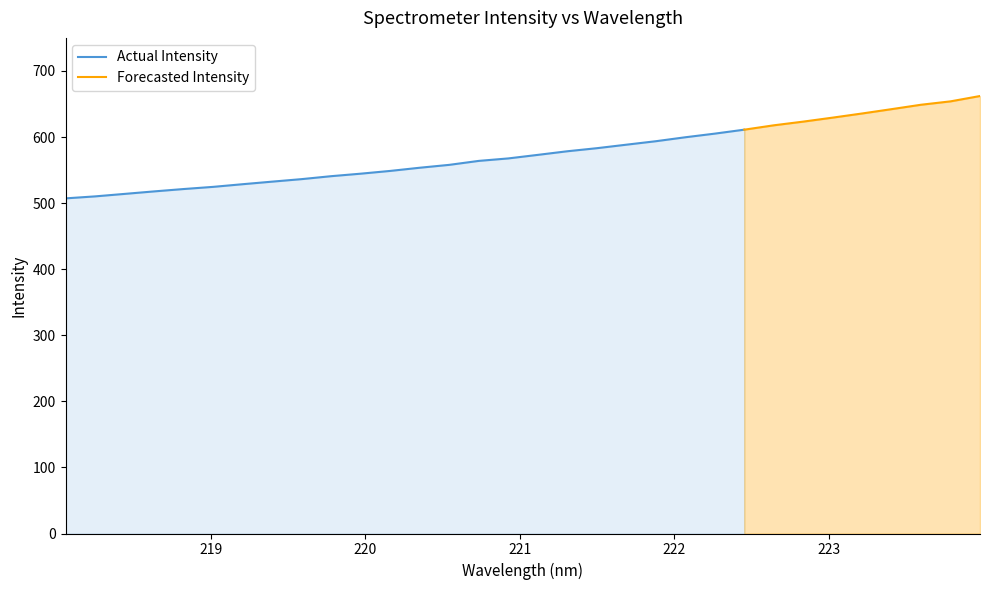

Reading right to left, what are all the values shown in this chart?

662.0	654.0	648.8	642.2	635.6	629.3	623.3	617.7	611.1	605.1	599.6	593.6	588.4	583.1	578.4	573.0	567.6	563.9	557.9	553.5	548.7	544.5	540.7	536.3	532.5	528.6	524.6	521.3	517.7	513.9	510.2	507.2